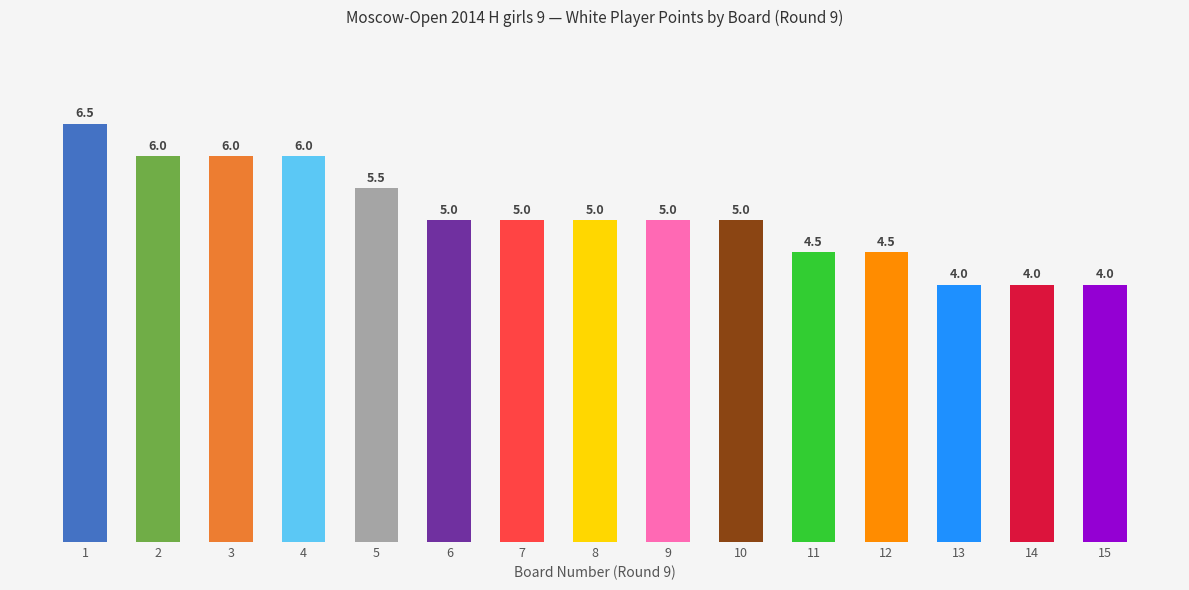

How many data points are less than 5?

5